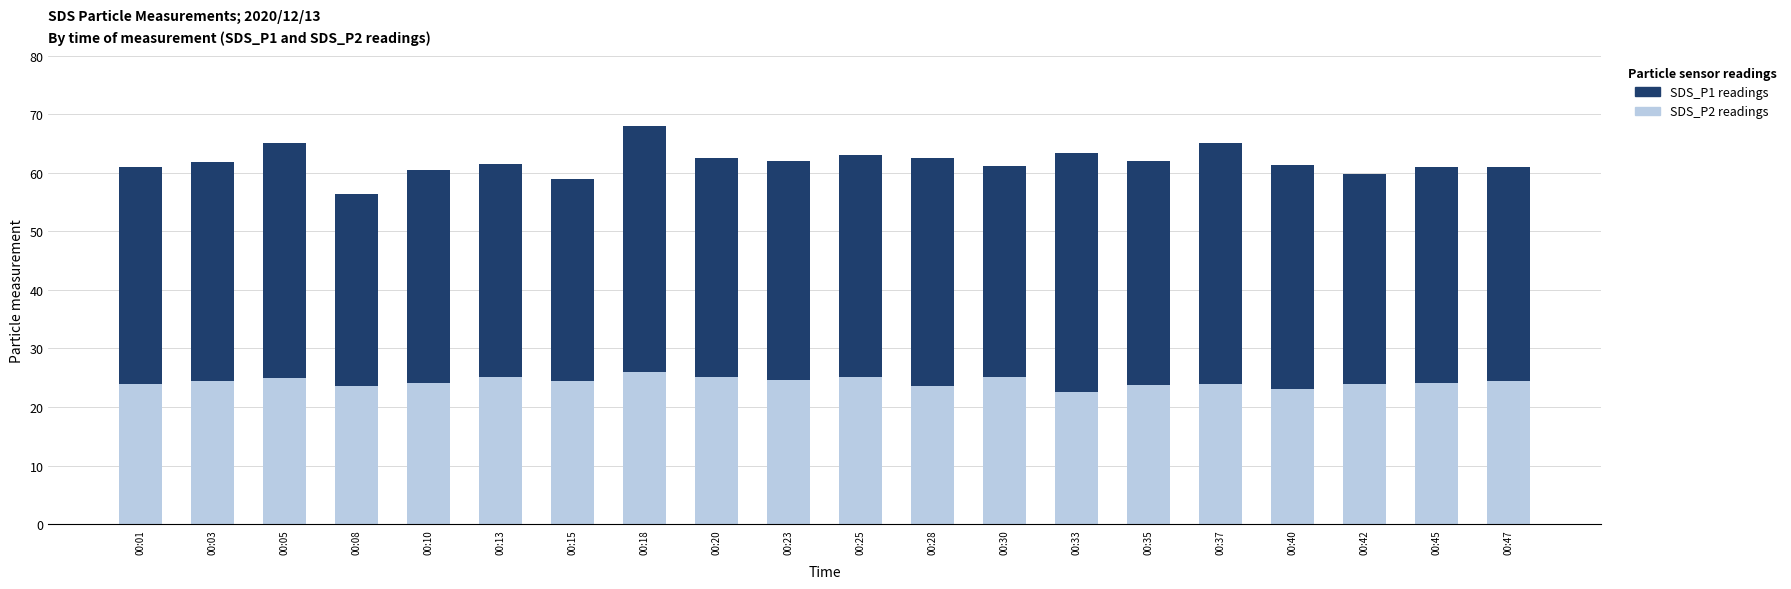

What is the total value across all series at 00:25?

62.9